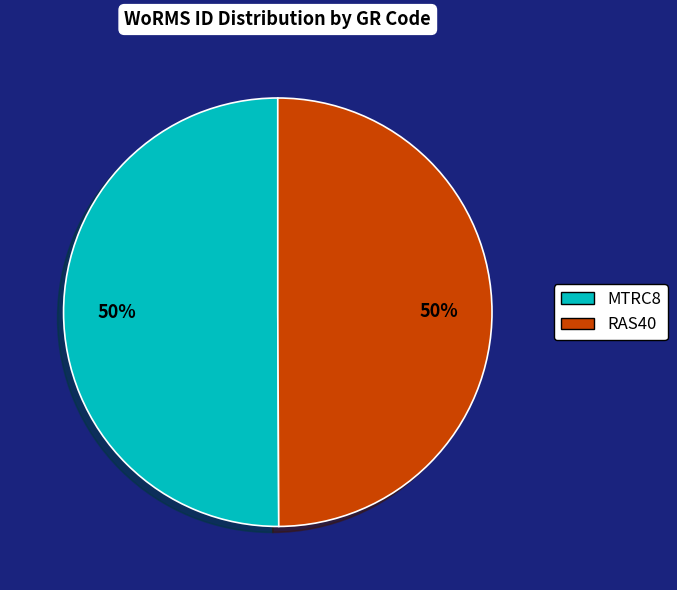

How many slices are in this pie chart?

2